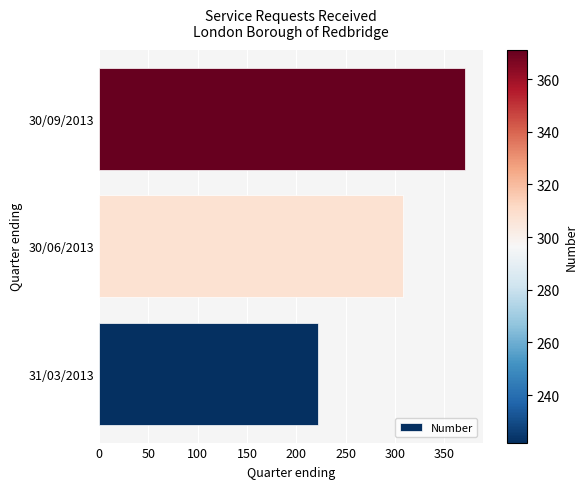

List the labels in order of value, smallest first.

31/03/2013, 30/06/2013, 30/09/2013